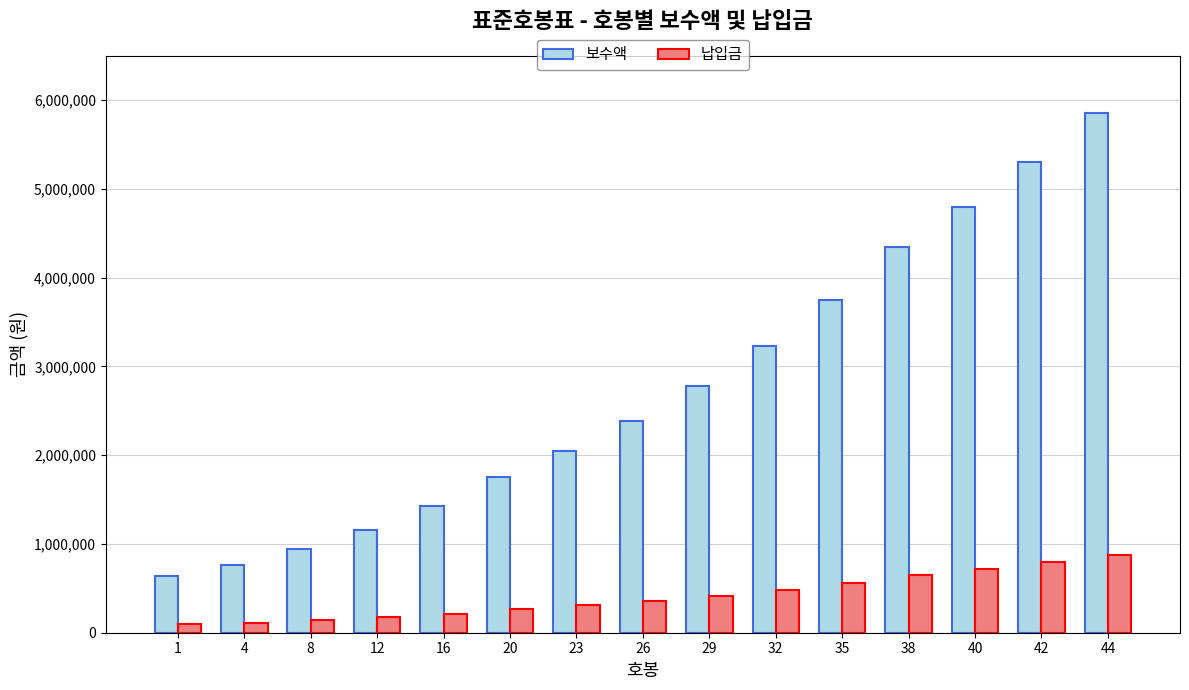

What is the sum of all 납입금 values?

6182000